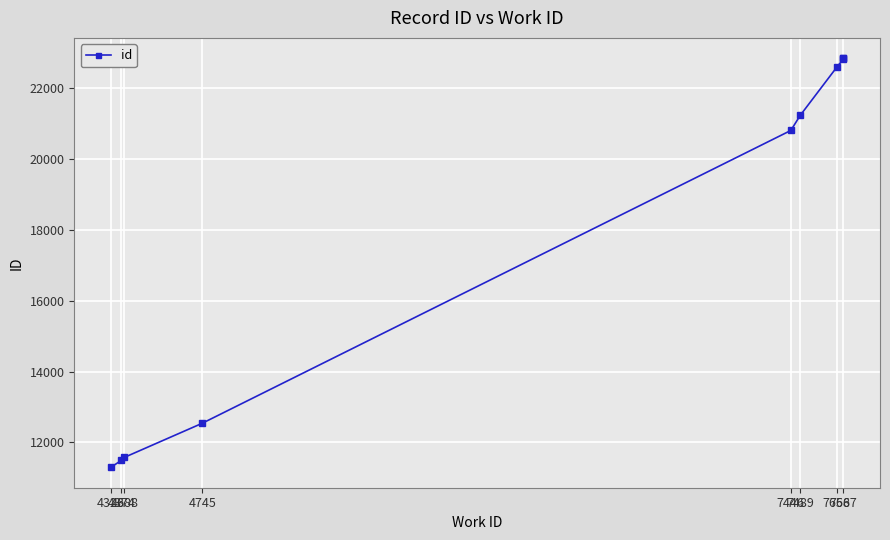

How many distinct data groups are displayed?

1